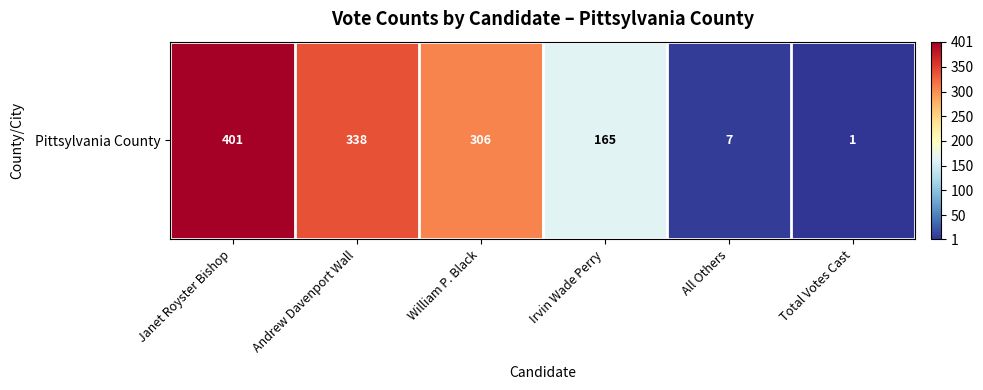

List the labels in order of value, smallest first.

Total Votes Cast, All Others, Irvin Wade Perry, William P. Black, Andrew Davenport Wall, Janet Royster Bishop